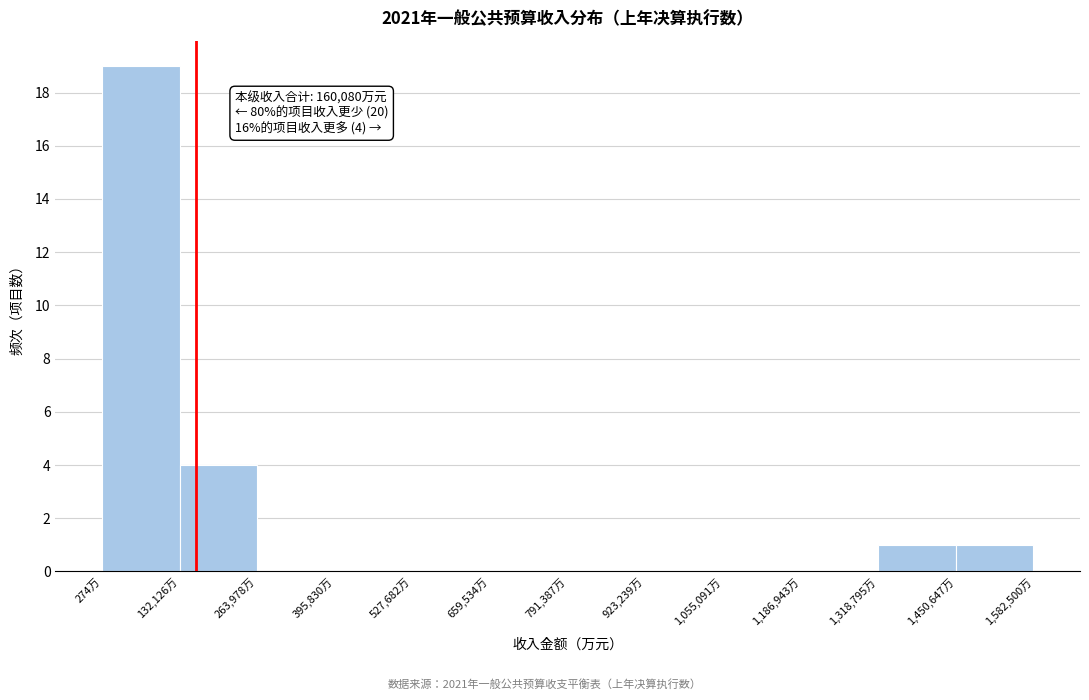

Over which range of the x-axis is the bar tallest?

0 to 140000